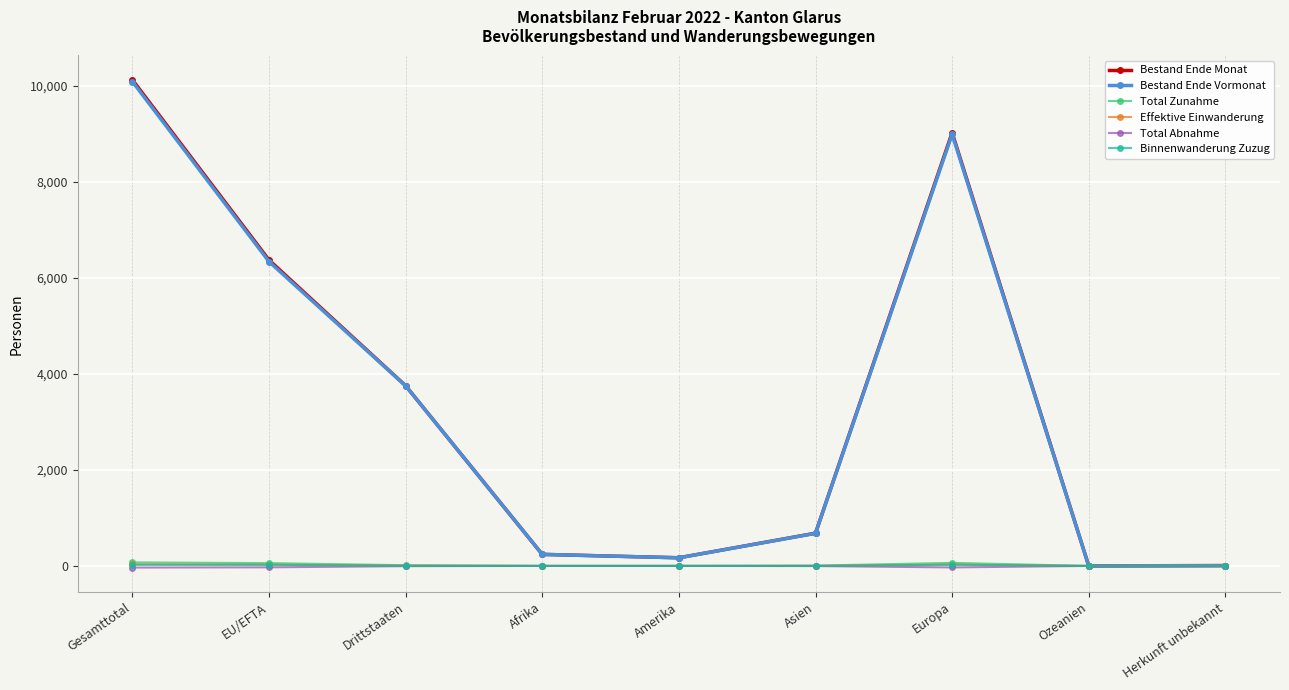

At which category is the sum across all series the highest?

Gesamttotal